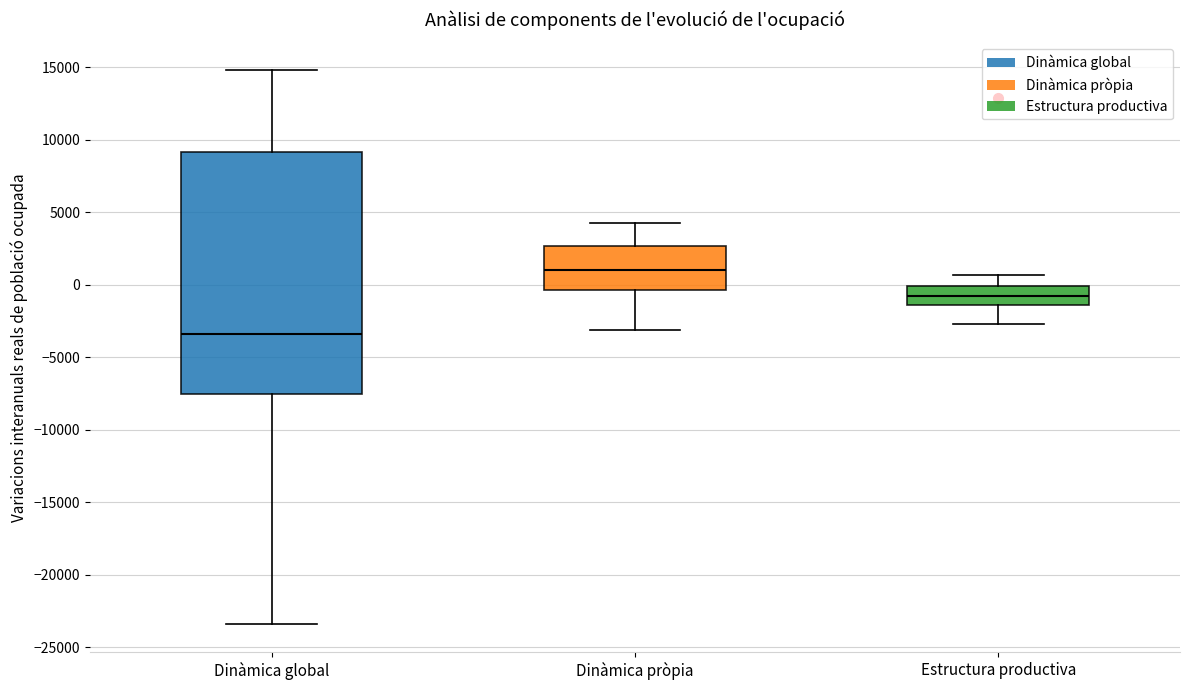

Reading left to right, transcribe this box plot: for each box, give where its median line is, the range the box spans, and where its two whiskers end, as read against the y-axis. The values are not printed on the chart, so give them approximately, as read against the axis.

Dinàmica global: median -3500, box -7500 to 9000, whiskers -23500 to 15000
Dinàmica pròpia: median 1000, box -500 to 2500, whiskers -3000 to 4500
Estructura productiva: median -1000, box -1500 to 0, whiskers -2500 to 500